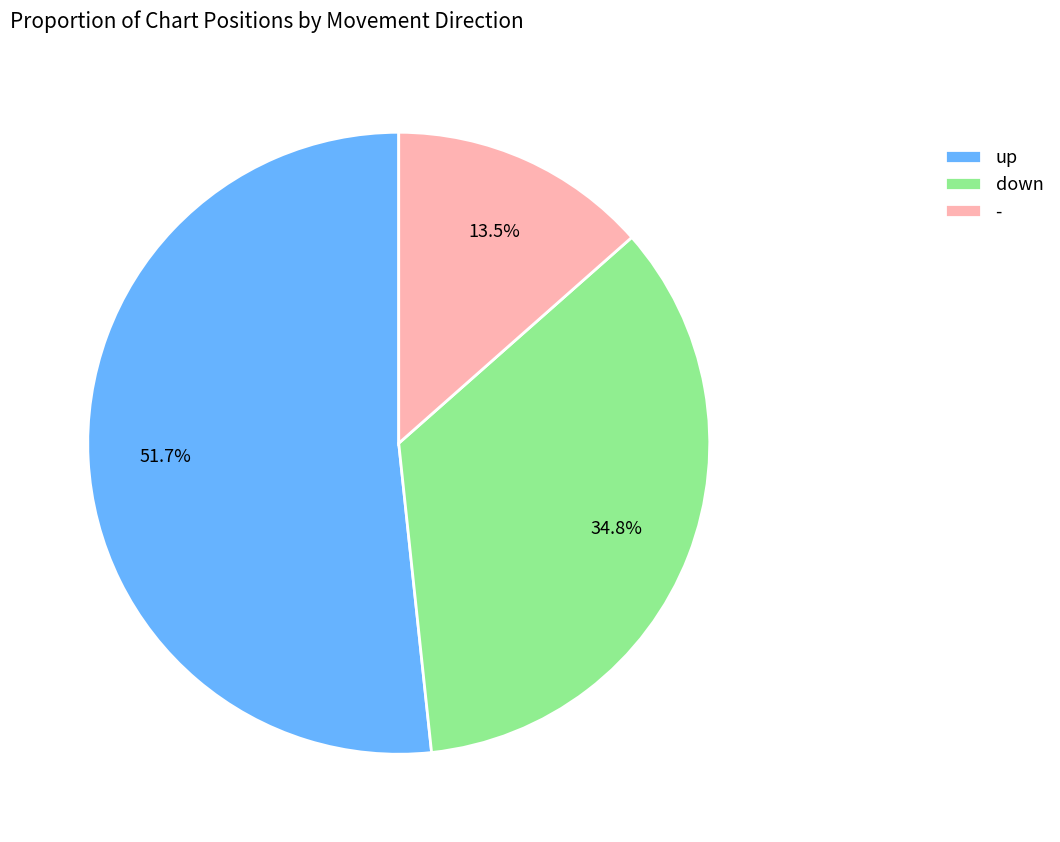

Between up and down, which is larger?

up